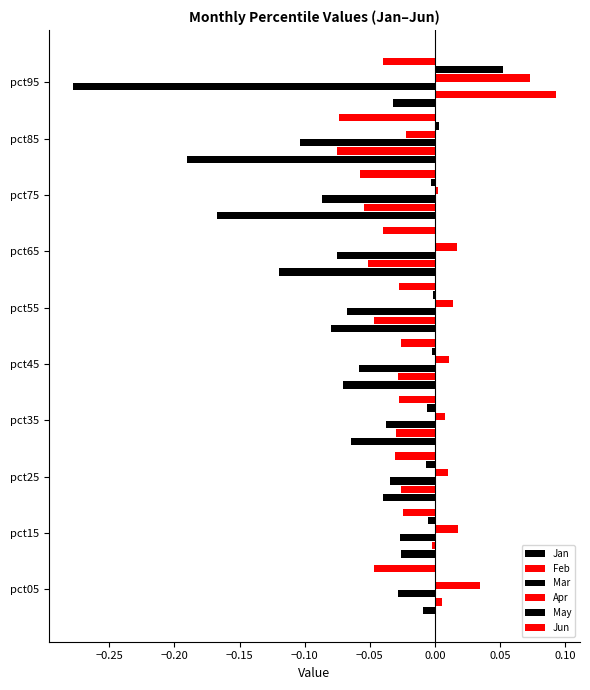

Count the number of data series in this chart.

6